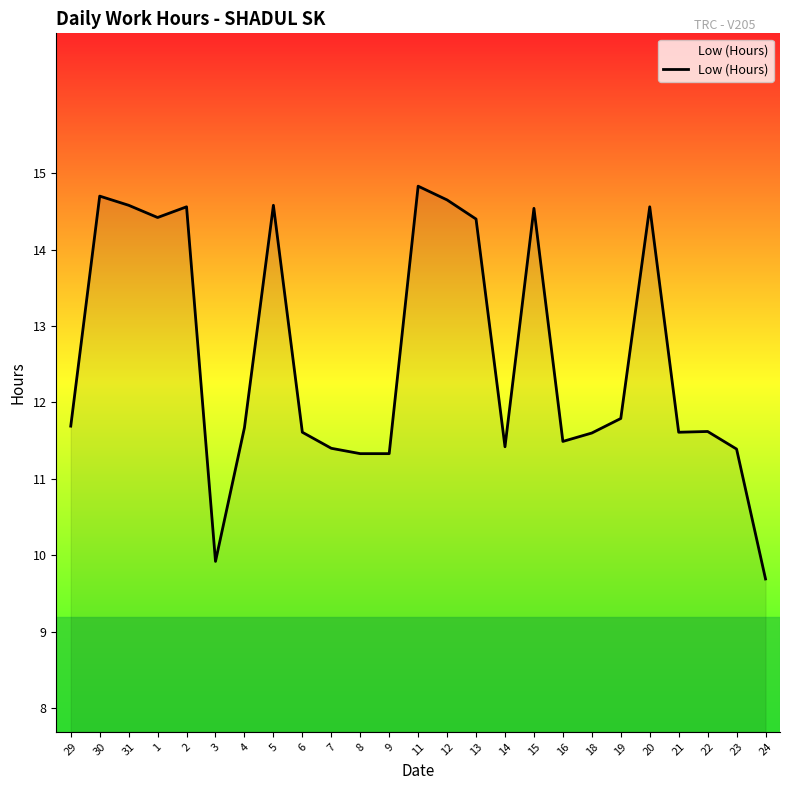

What is the minimum value shown in the chart?

9.7